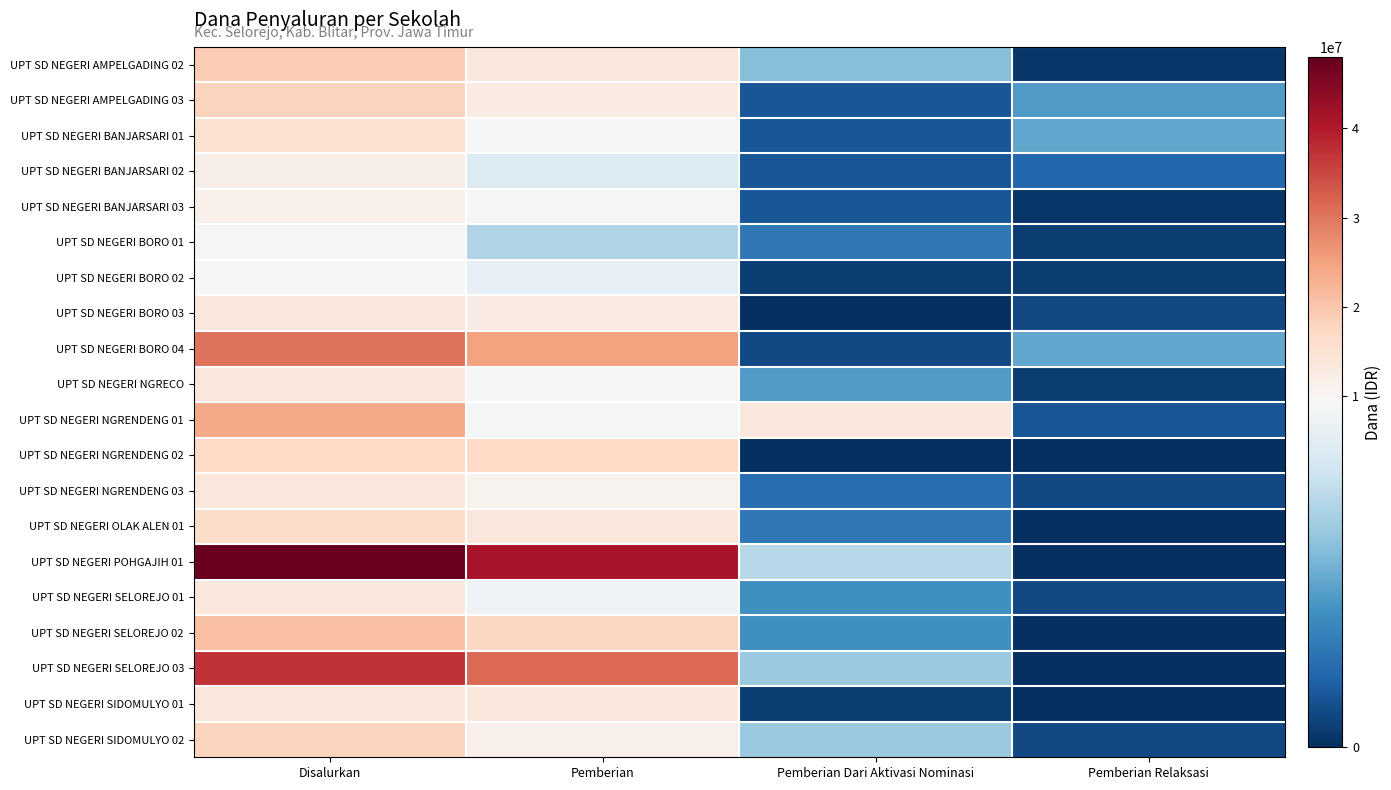

At which category is the sum across all series the highest?

Disalurkan